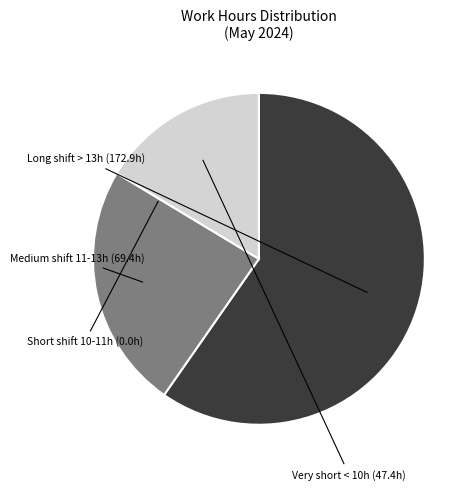

Is there any slice that represents more than half of the pie?

Yes